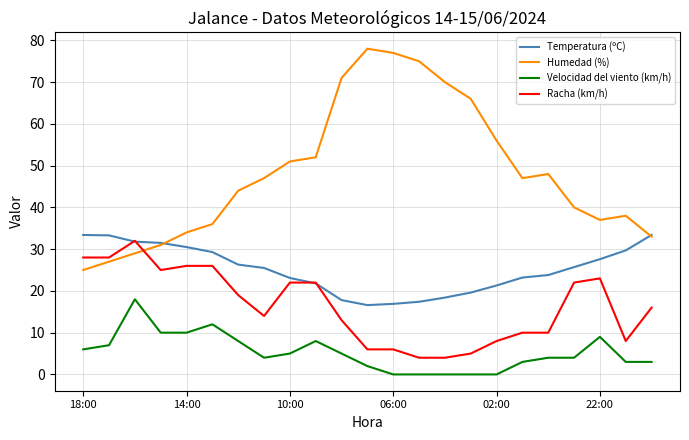

True or false: Temperatura (ºC) and Velocidad del viento (km/h) intersect in this chart.

False